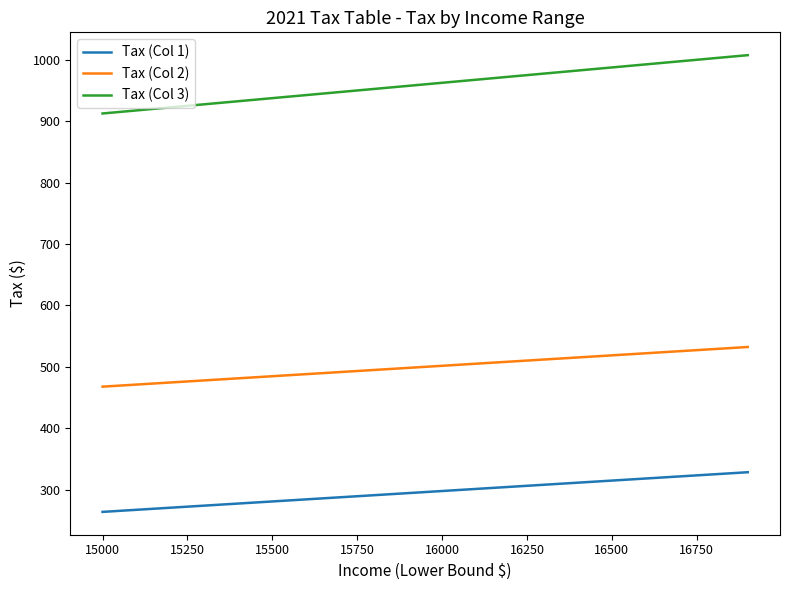

Which series has the largest range (max minus min)?

Tax (Col 3)